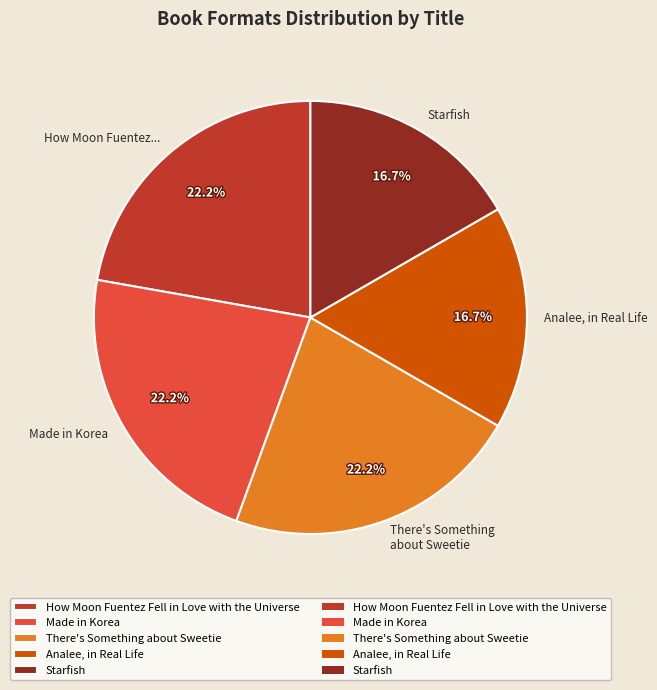

Does any single category account for the majority?

No